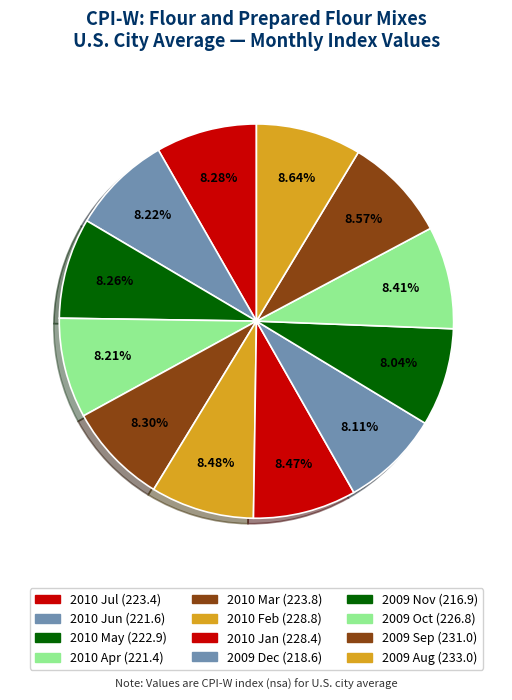

Count the number of slices in the pie.

12